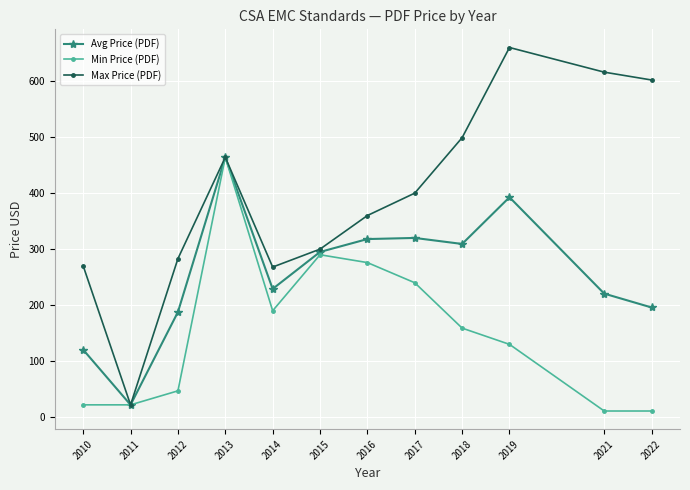

At 2012, list the series in order from largest to smallest.

Max Price (PDF), Avg Price (PDF), Min Price (PDF)